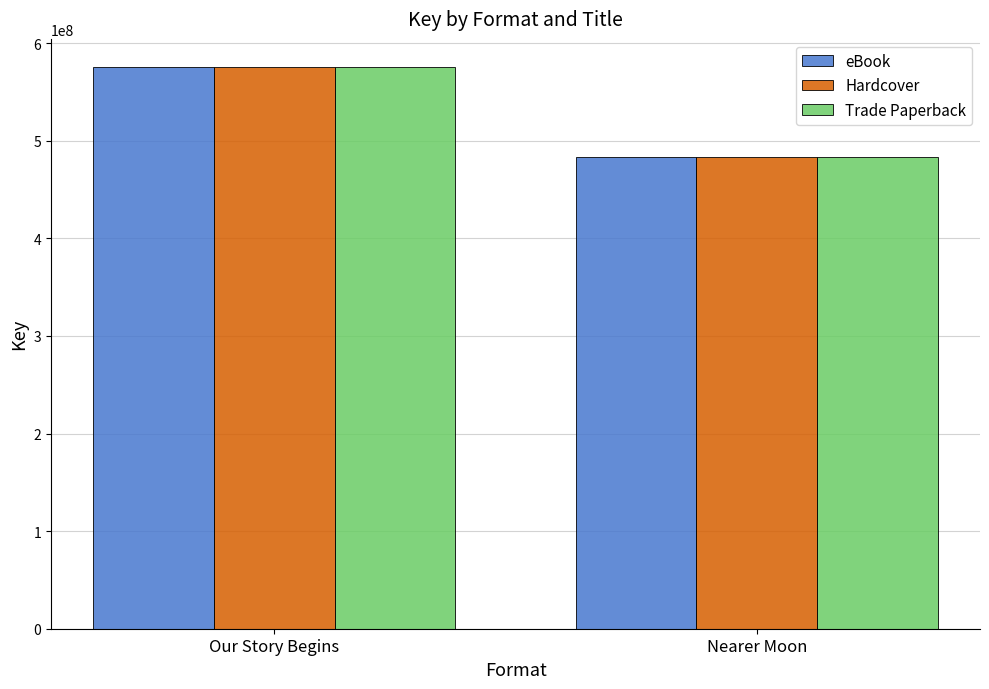

What is the lowest value of the eBook series?

483701792